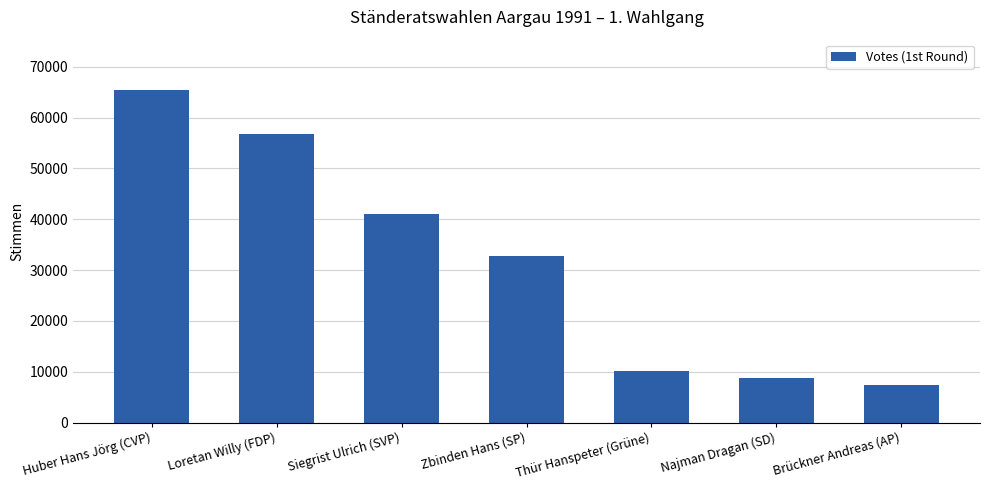

How many data points does each series have?

7